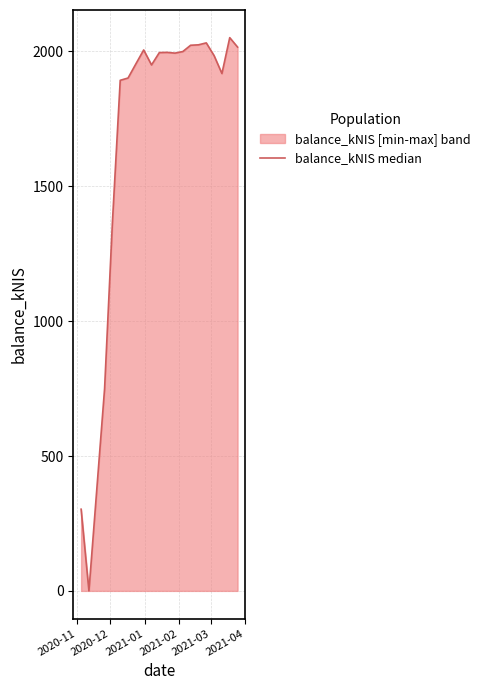

Reading left to right, extract all data points from this chart.

302.9	0.0	749.3	1365.5	1892.8	1901.3	1953.7	2005.3	1949.8	1995.6	1996.3	1993.6	1999.4	2022.8	2024.4	2031.6	1984.2	1917.9	2050.9	2016.0